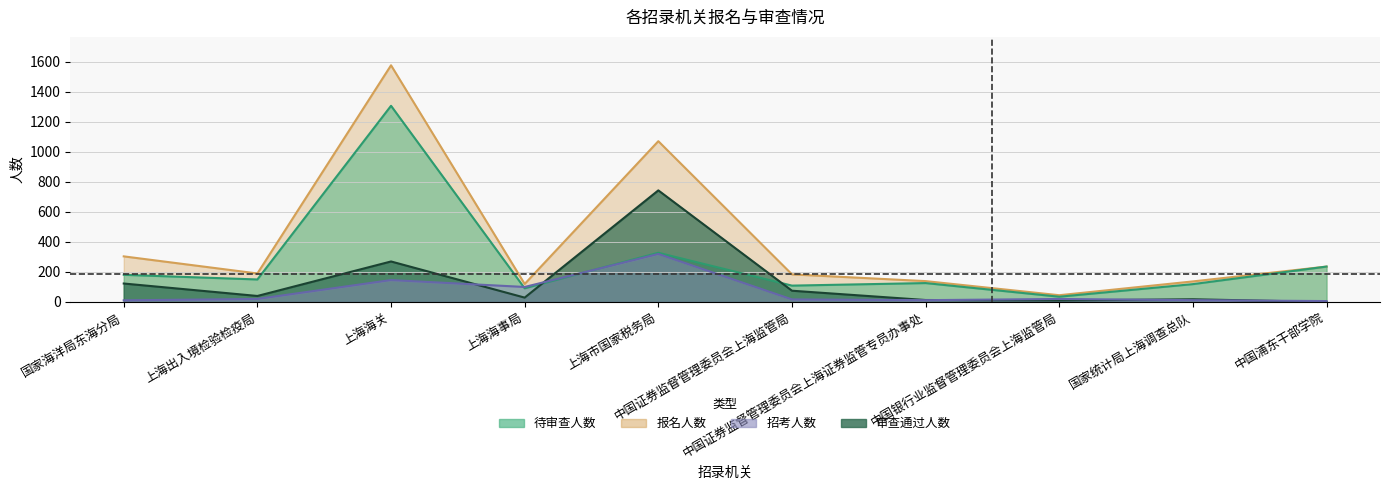

At which category does the chart reach its peak across all series?

上海海关